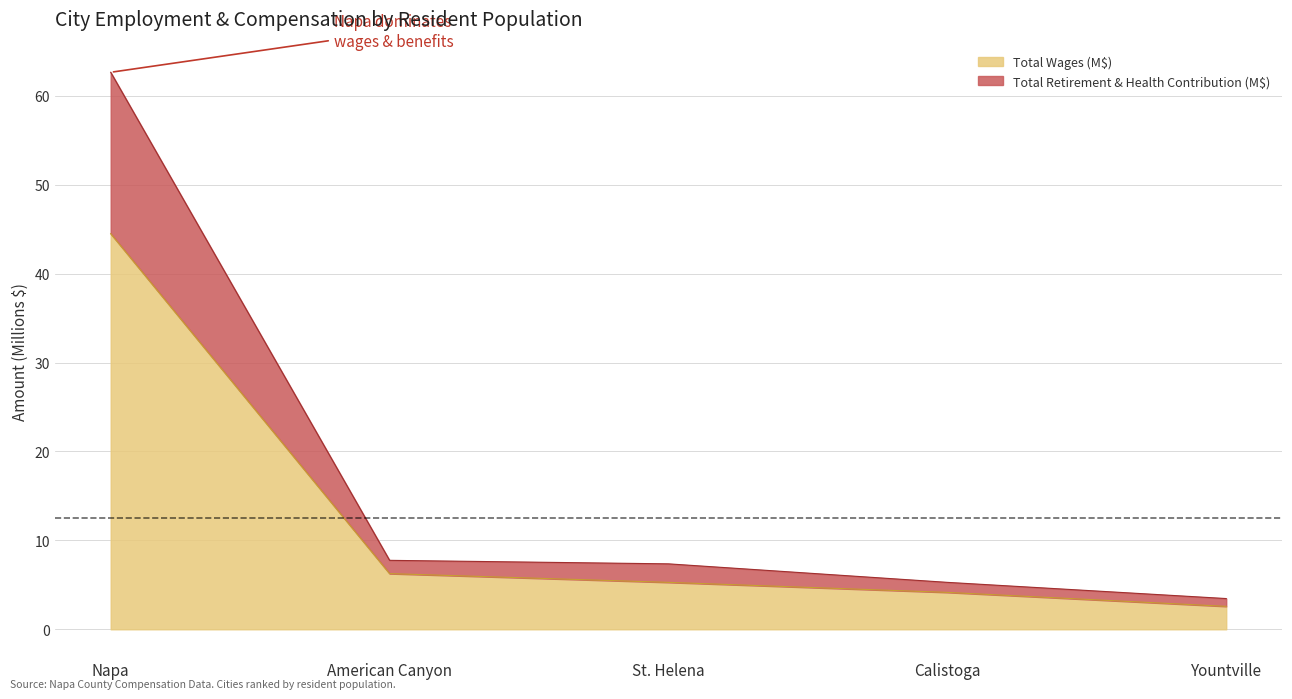

Where does the Total Wages series first go above 7?

Napa